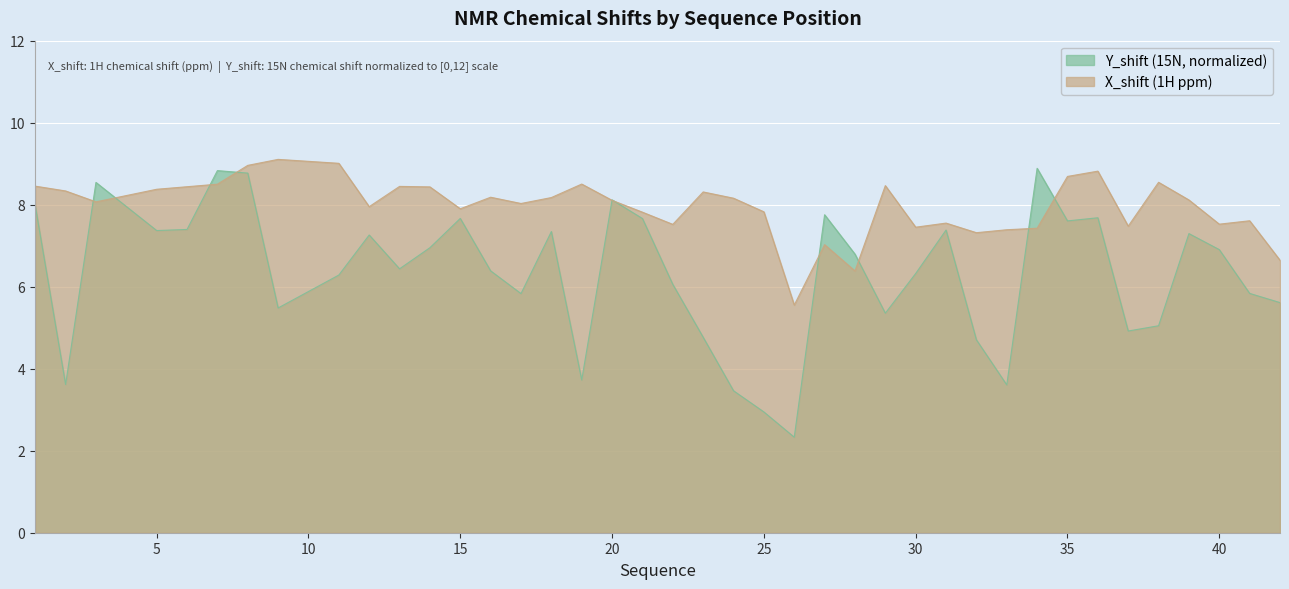

How many lines are shown in the chart?

2